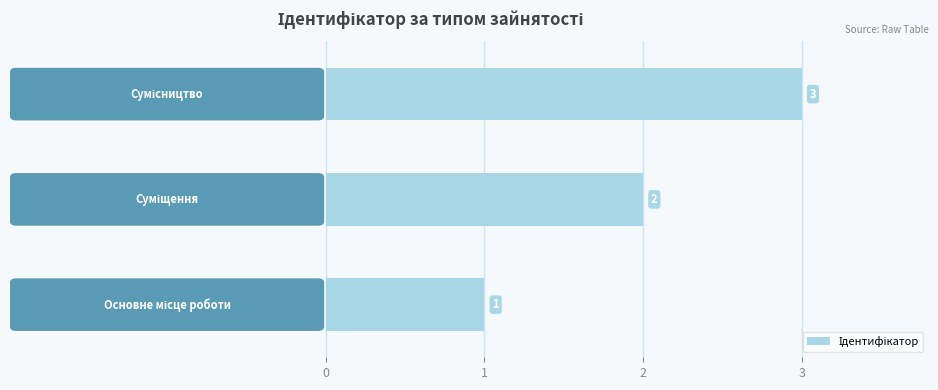

Count the number of data series in this chart.

1